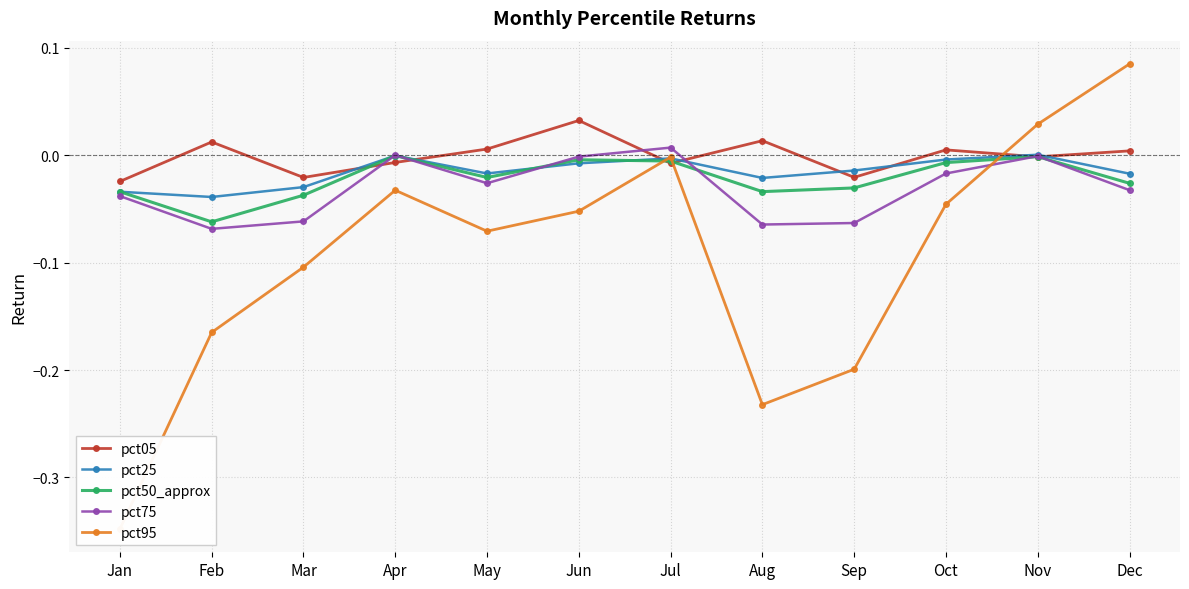

Where is the first local maximum for pct50_approx?

Apr